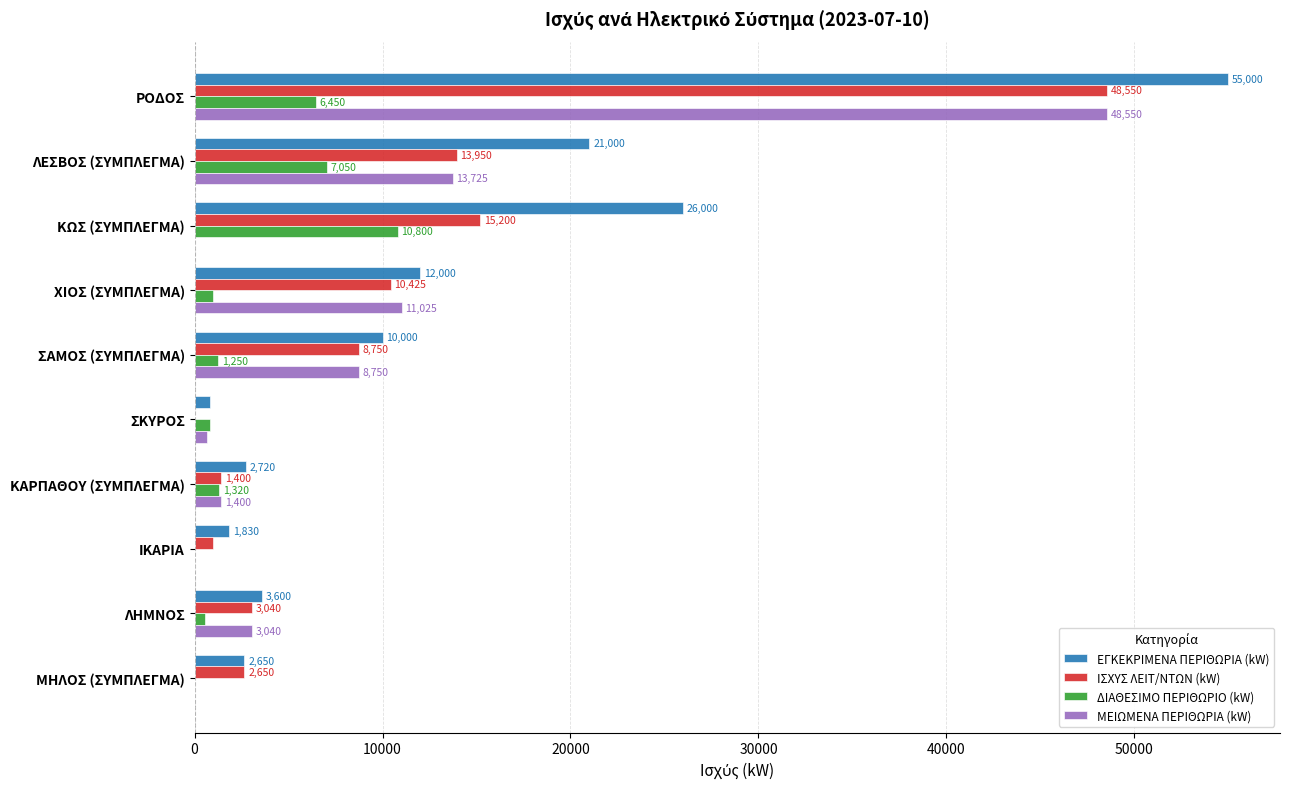

What is the sum of all ΕΓΚΕΚΡΙΜΕΝΑ ΠΕΡΙΘΩΡΙΑ (kW) values?

135600